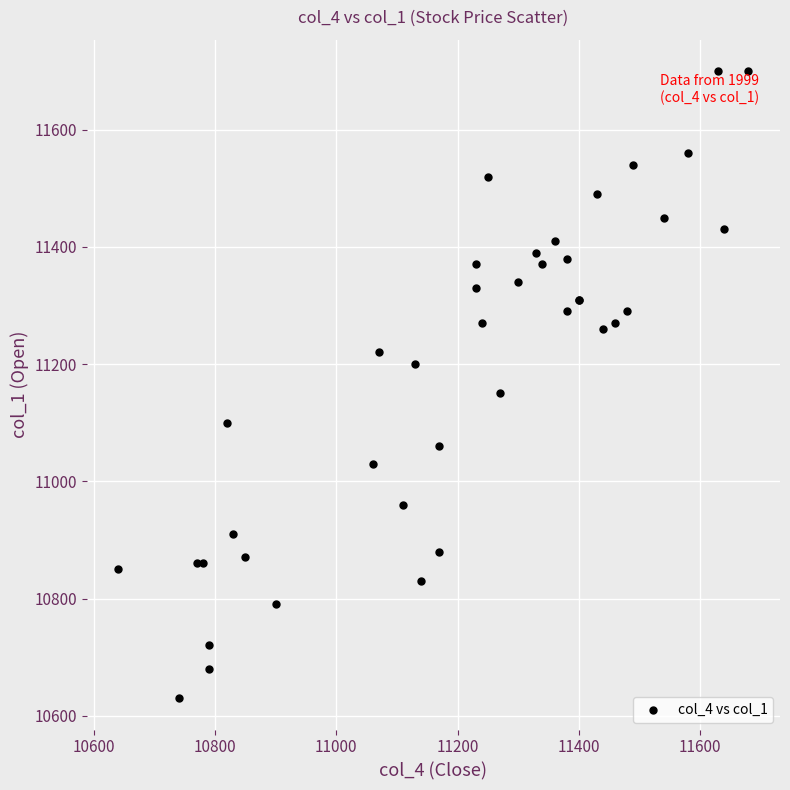

What Y value in the scatter plot is closest to 11165?

11150